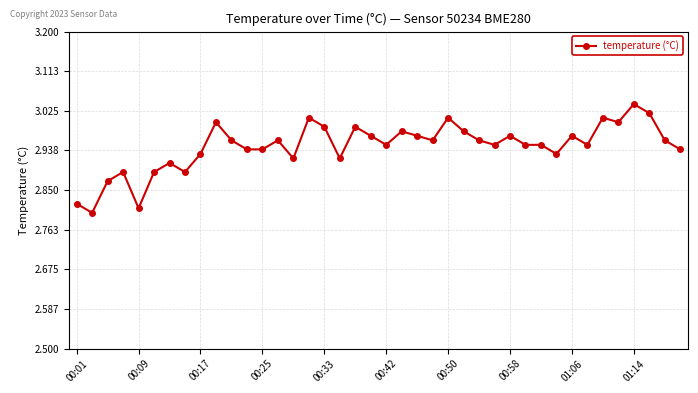

Does the chart have visible grid lines?

Yes